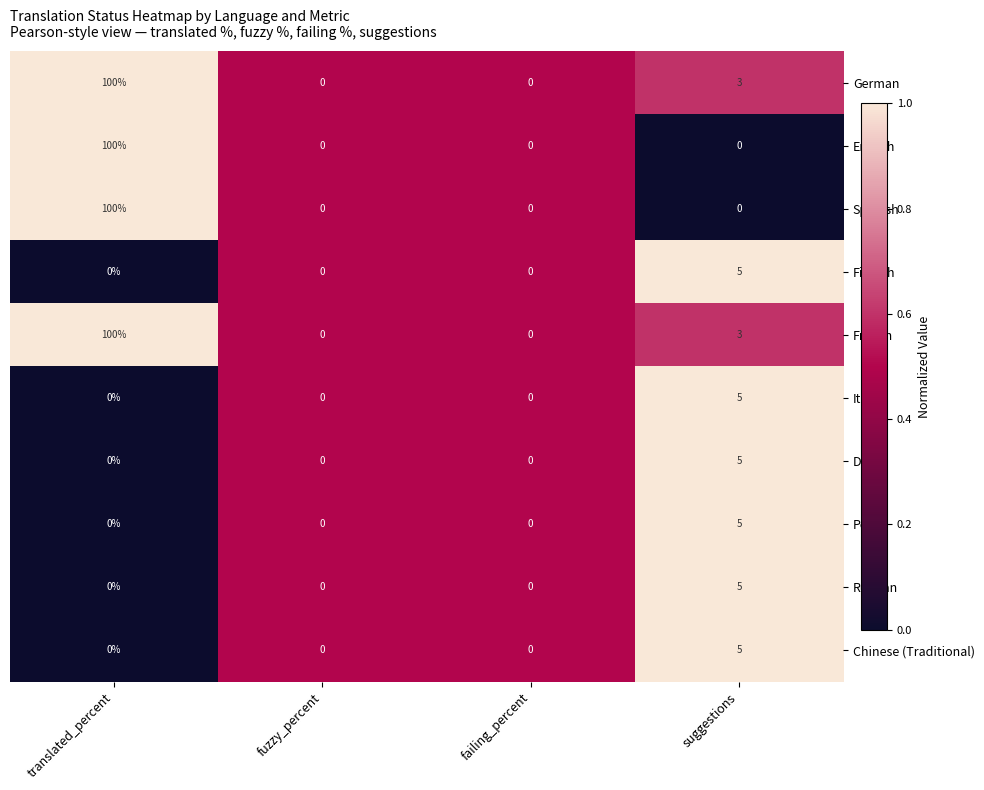

How many series are shown in this chart?

10